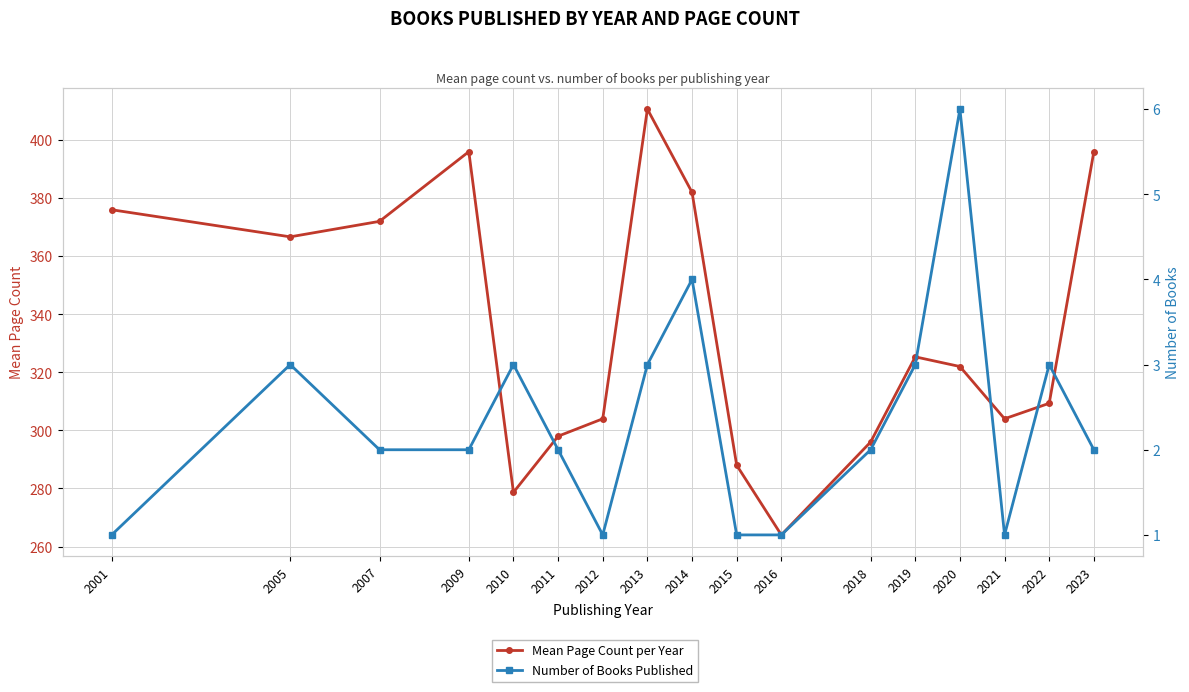

The Number of Books Published series shows 3.0 at 2005. True or false?

True